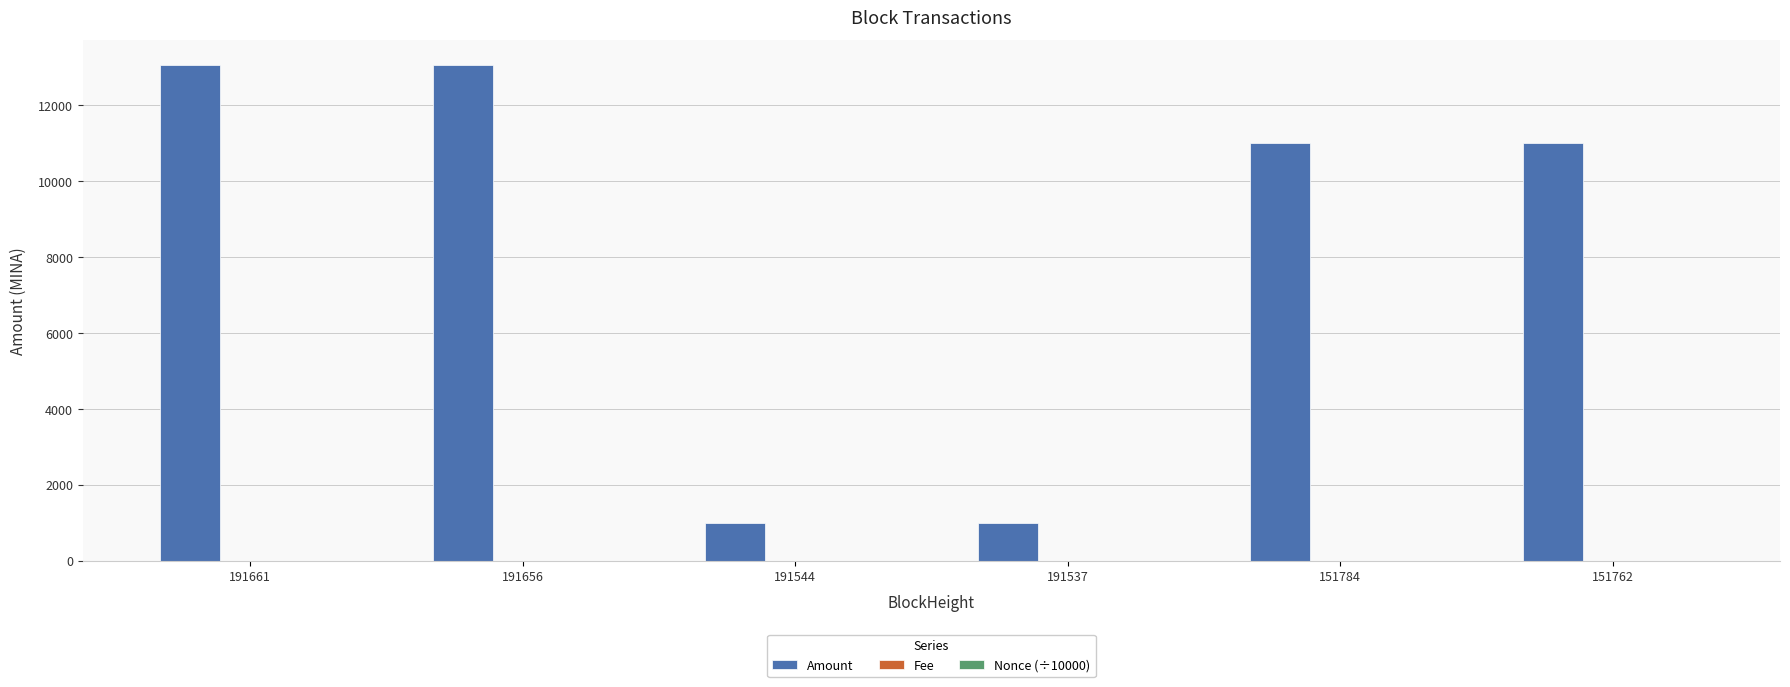

True or false: Amount has a value of 5276.3 at 151762.

False